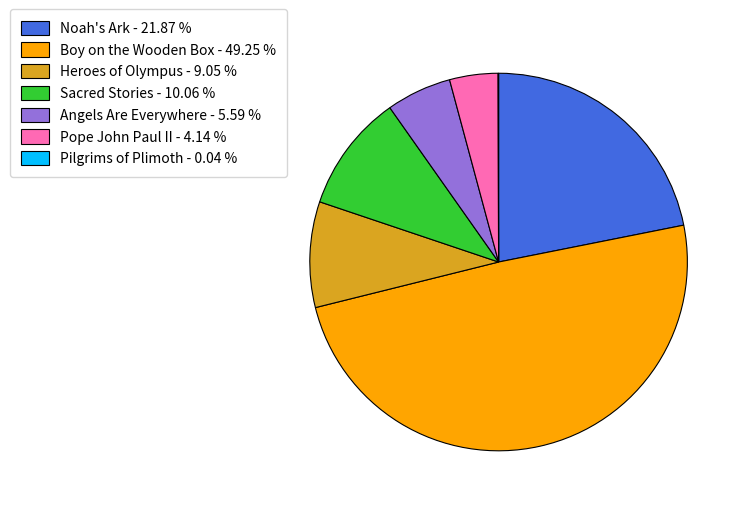

Which has a higher value, Angels Are Everywhere - 5.59 % or Pope John Paul II - 4.14 %?

Angels Are Everywhere - 5.59 %